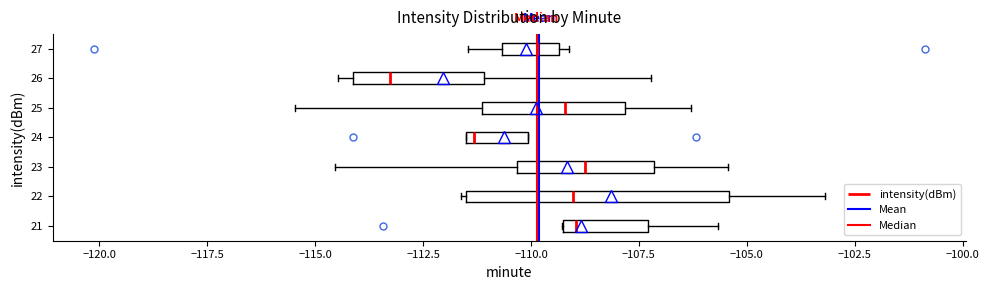

Where does the right whisker of the box at y = 23 end on the x-axis? The values are not printed on the chart, so give them approximately, as read against the axis.

-105.5